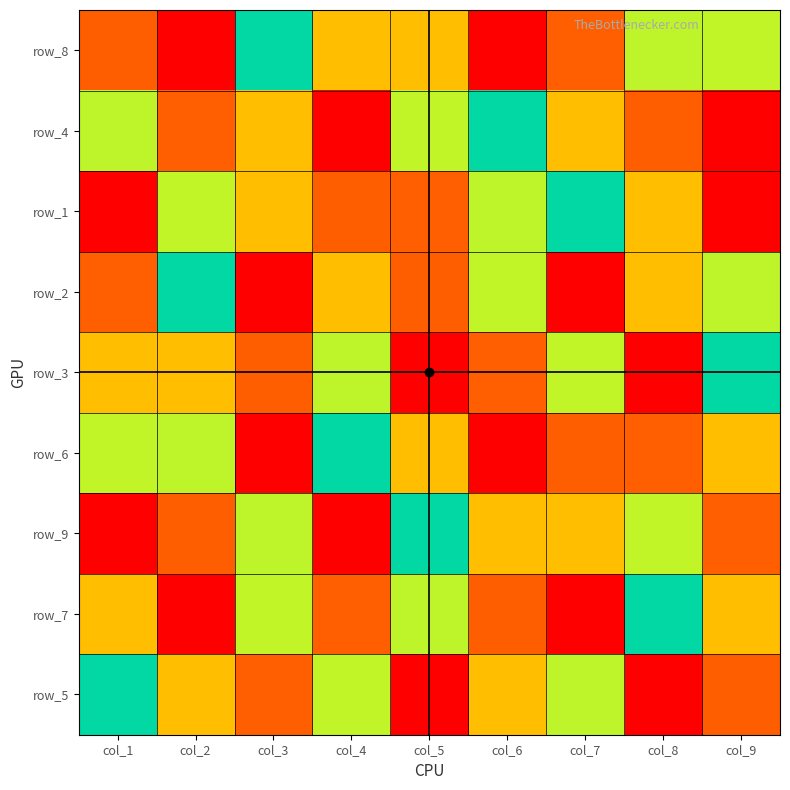

How many distinct data groups are displayed?

9